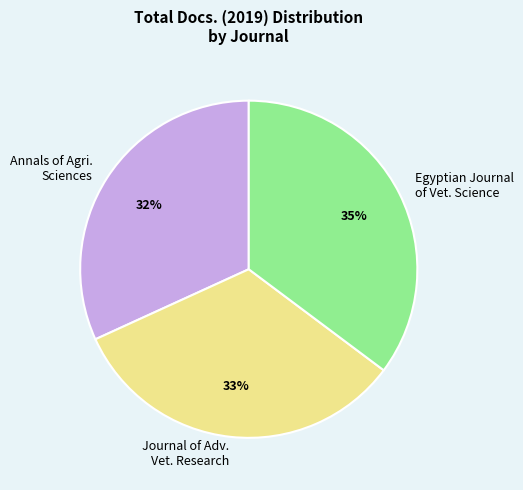

What is the ratio of the value at Egyptian Journal of Vet. Science to the value at Annals of Agri. Sciences?

1.1